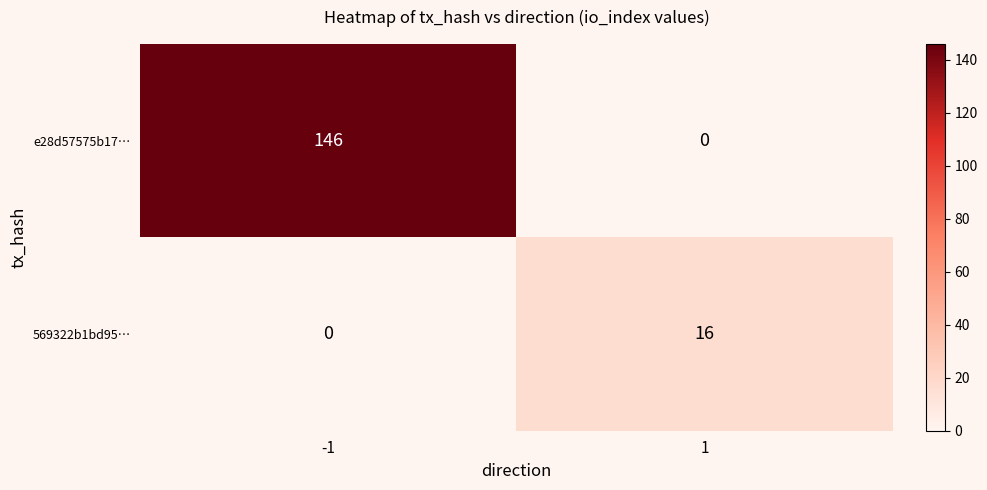

What is the spread (max minus min) of values at 1?

16